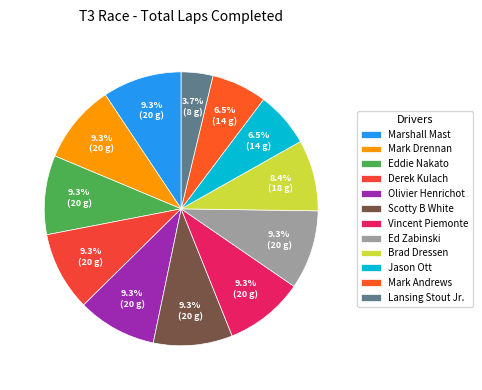

Which slice is the smallest?

Lansing Stout Jr.